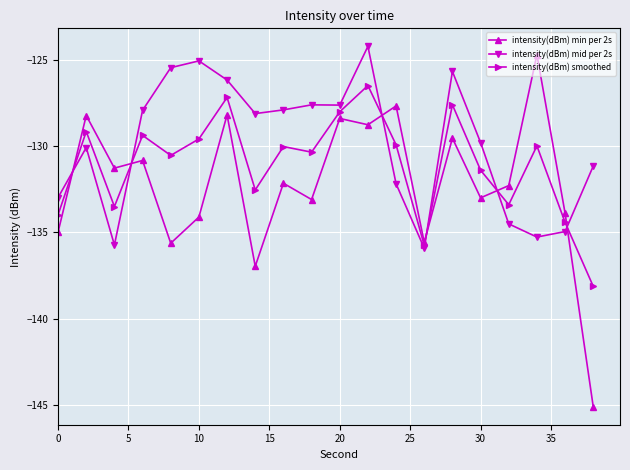

What is the lowest value of the intensity(dBm) smoothed series?

-138.1